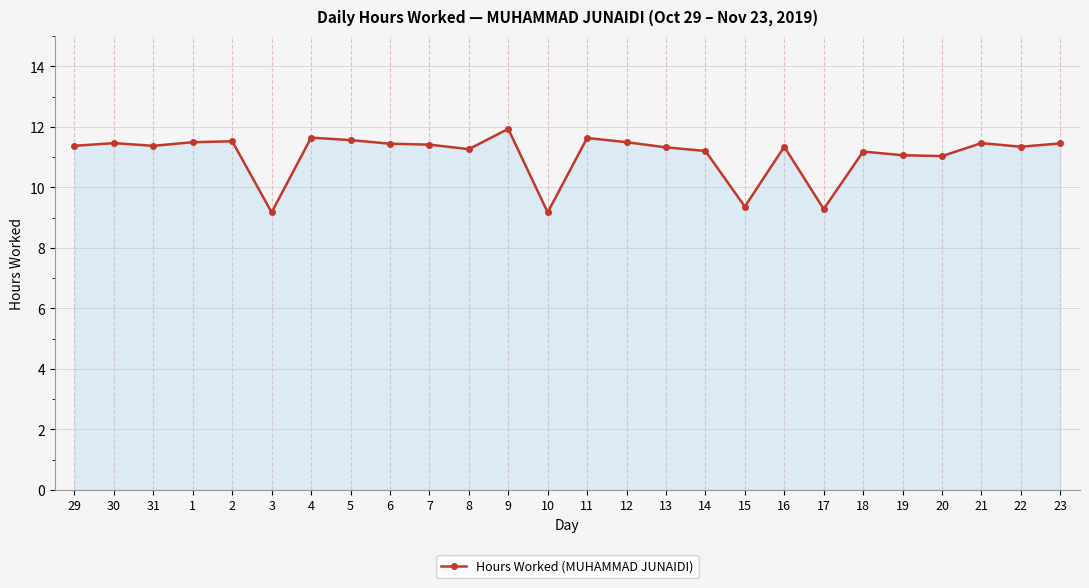

What is the minimum value shown in the chart?

9.2